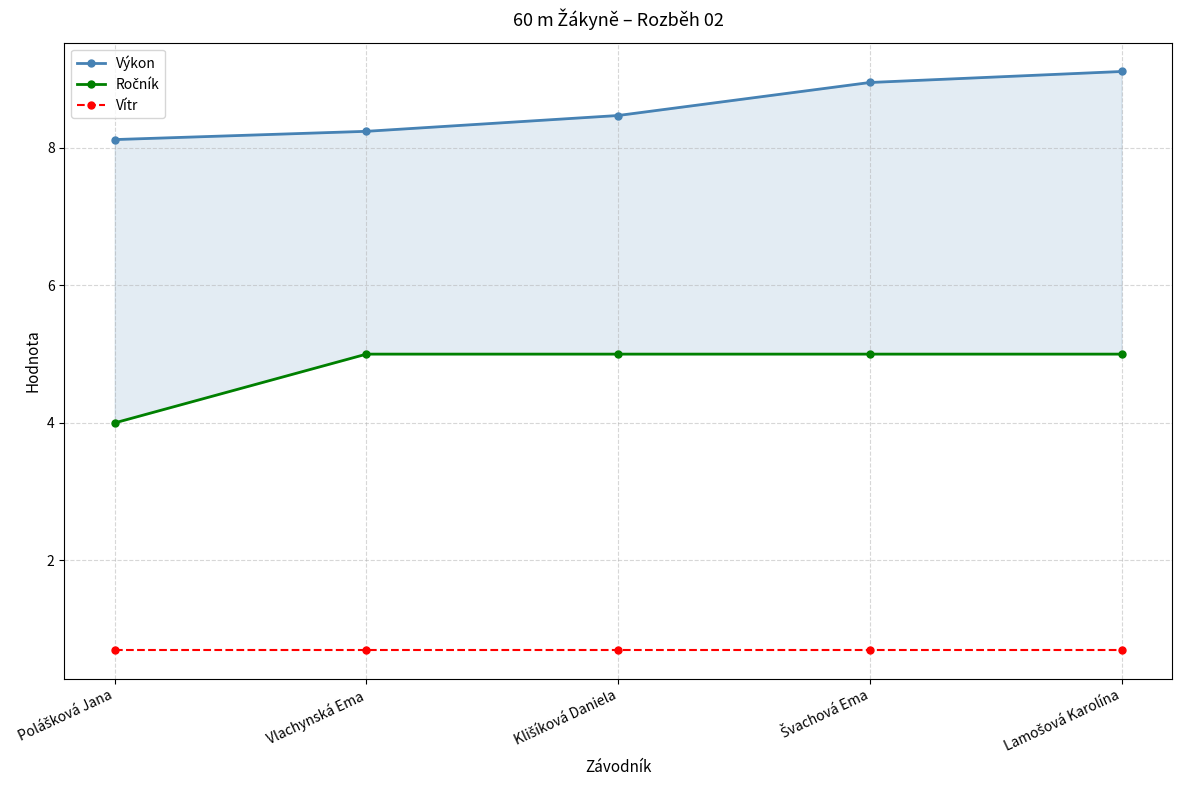

Rank the categories by Výkon value from highest to lowest.

Lamošová Karolína, Švachová Ema, Klišíková Daniela, Vlachynská Ema, Polášková Jana